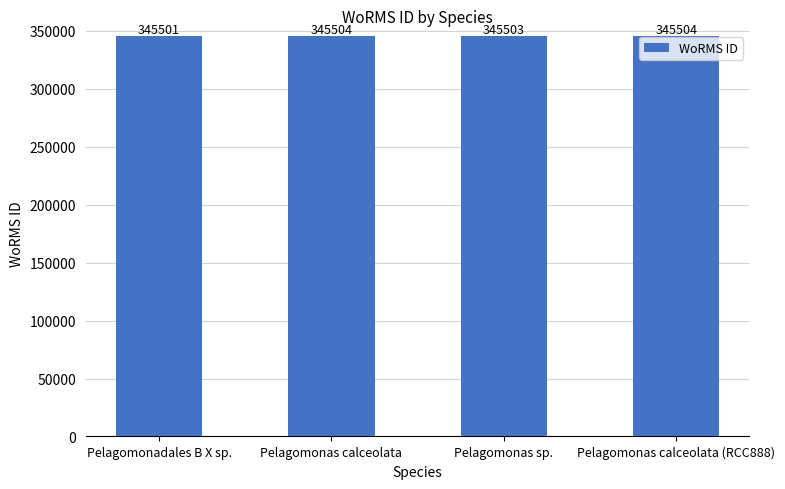

How many data points are less than 345504?

2